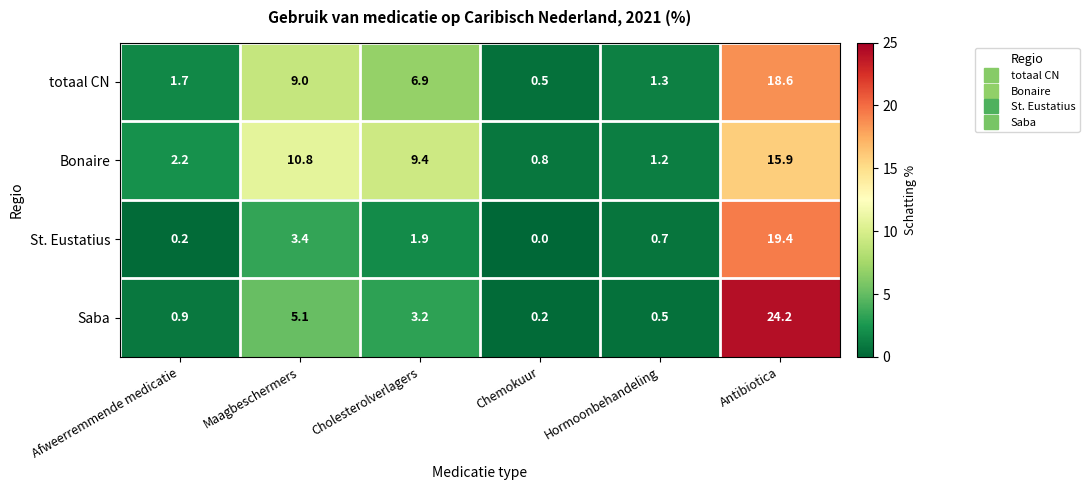

Which series changed the most between Maagbeschermers and Chemokuur?

Bonaire